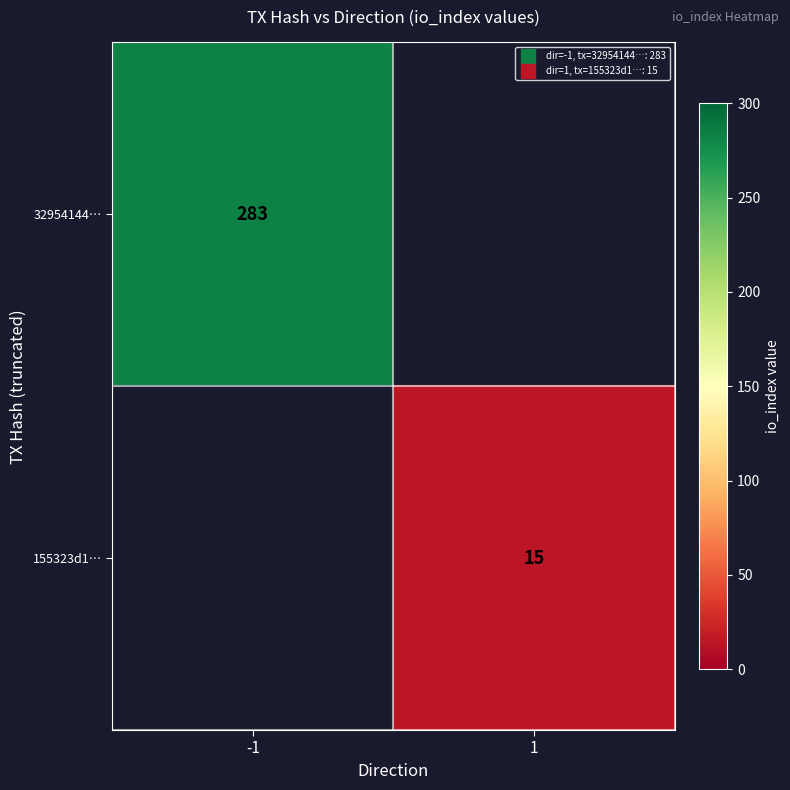

Is the value of 155323d1… at -1 greater than the value of 32954144… at 1?

No